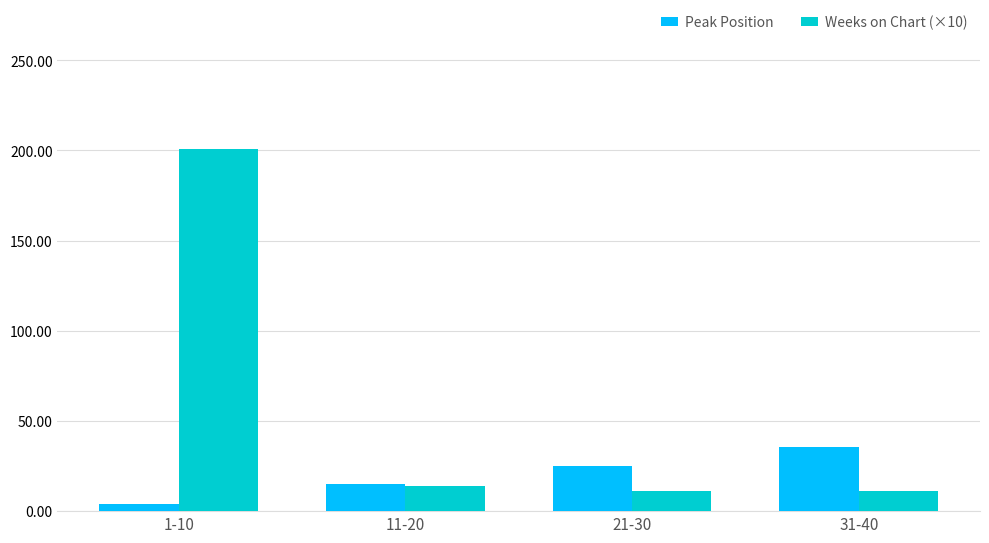

Which label corresponds to the largest value in the chart?

1-10